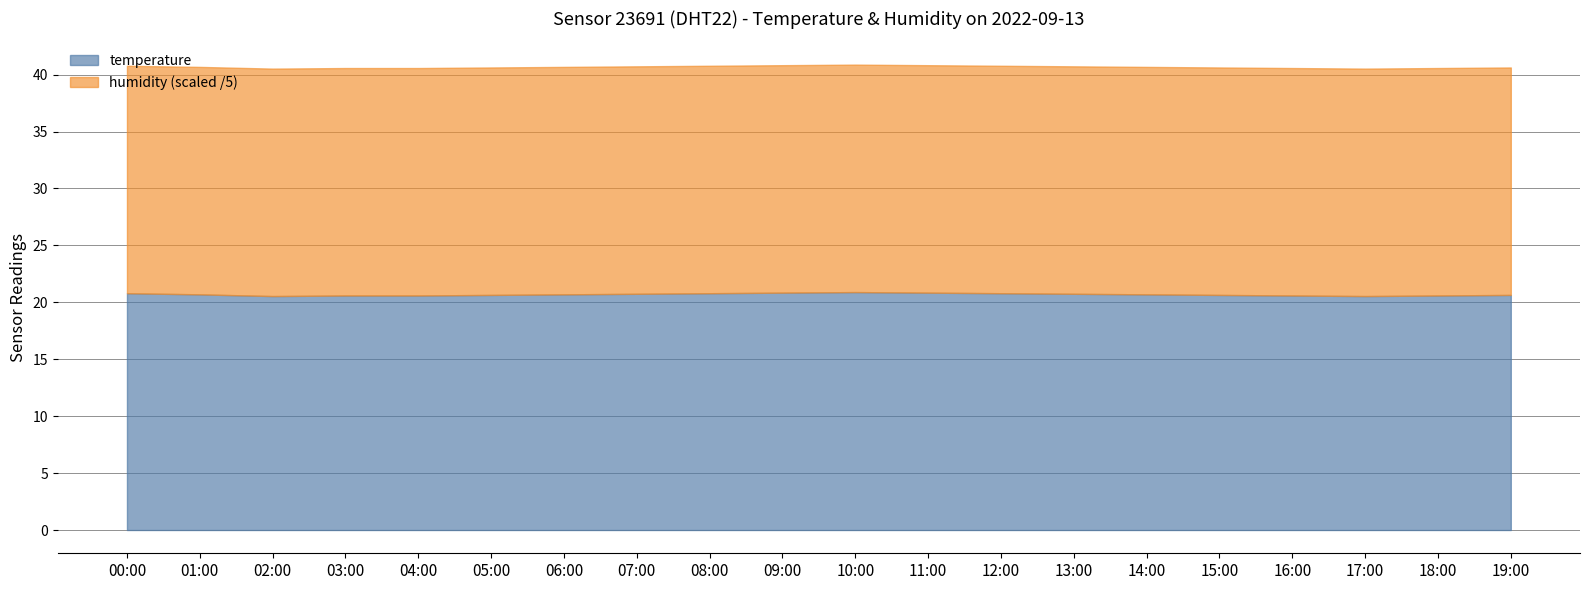

What is the highest value of the temperature series?

20.9